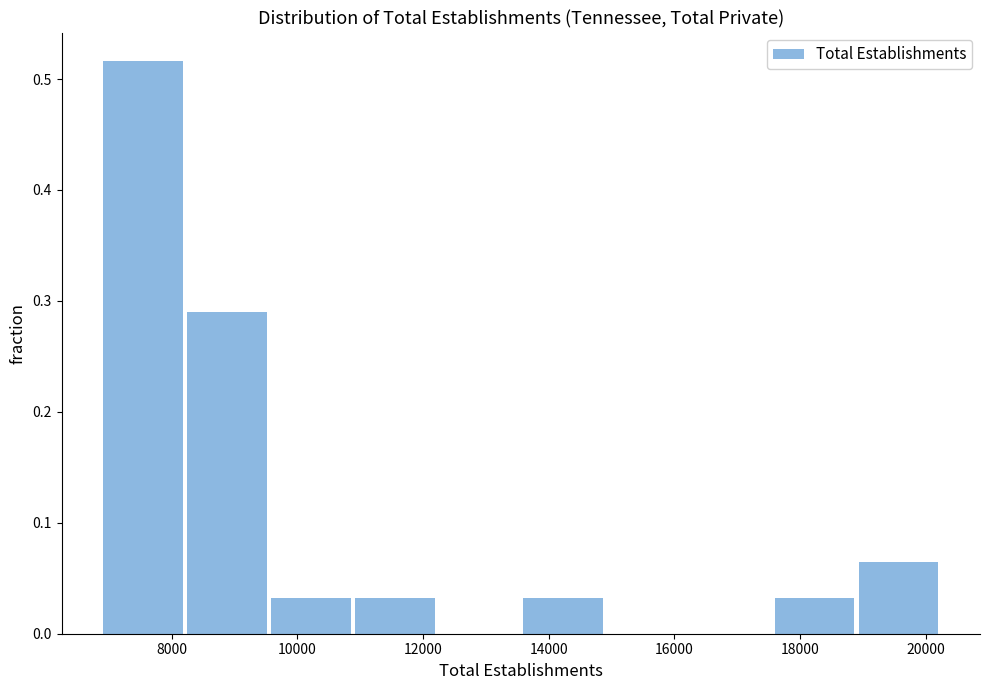

Reading left to right, transcribe this chart: for each bar, give the range it covers on the x-axis and its height. Neither the bar edges nor the heights are printed on the chart, so give them approximately, as read against the axes.

7000 to 8200: 0.52
8200 to 9600: 0.29
9600 to 11000: 0.03
11000 to 12200: 0.03
12200 to 13600: 0
13600 to 15000: 0.03
15000 to 16200: 0
16200 to 17600: 0
17600 to 19000: 0.03
19000 to 20200: 0.06